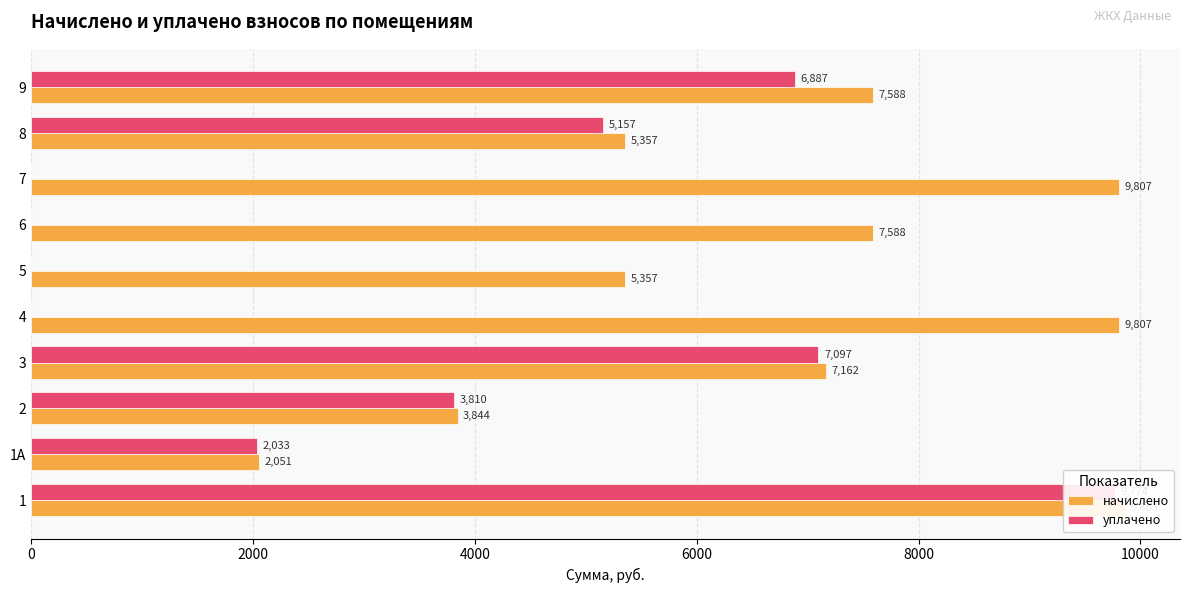

What is the maximum value shown in the chart?

9863.0